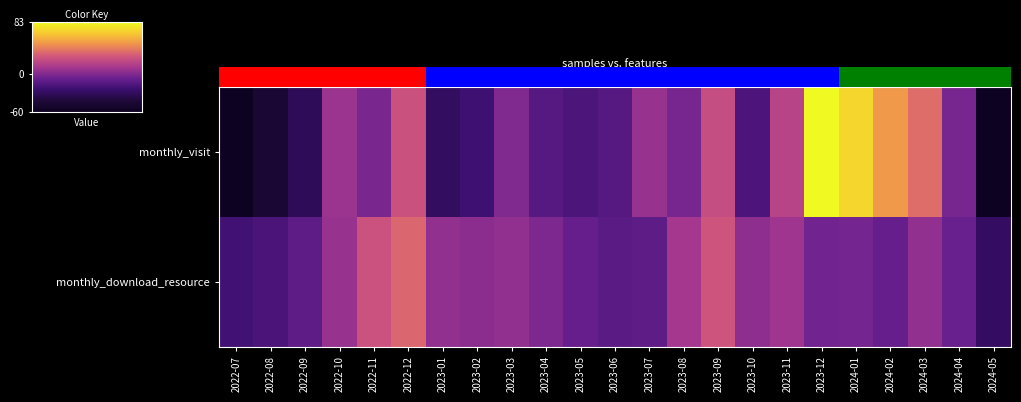

True or false: monthly_download_resource has a value of 4.6 at 2023-08.

False